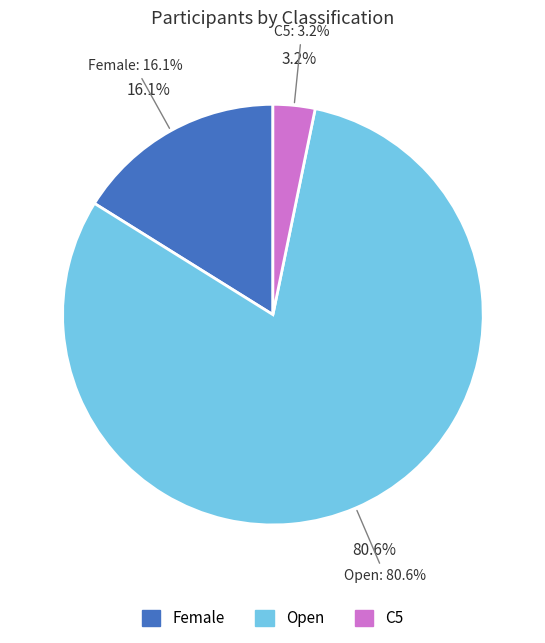

To the nearest percent, what is the average slice percentage?

33%